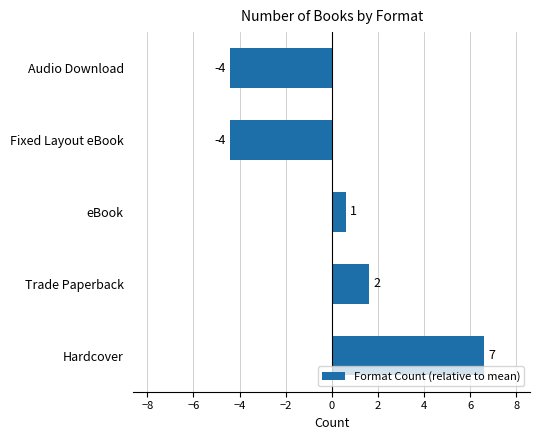

Are the bars horizontal?

Yes